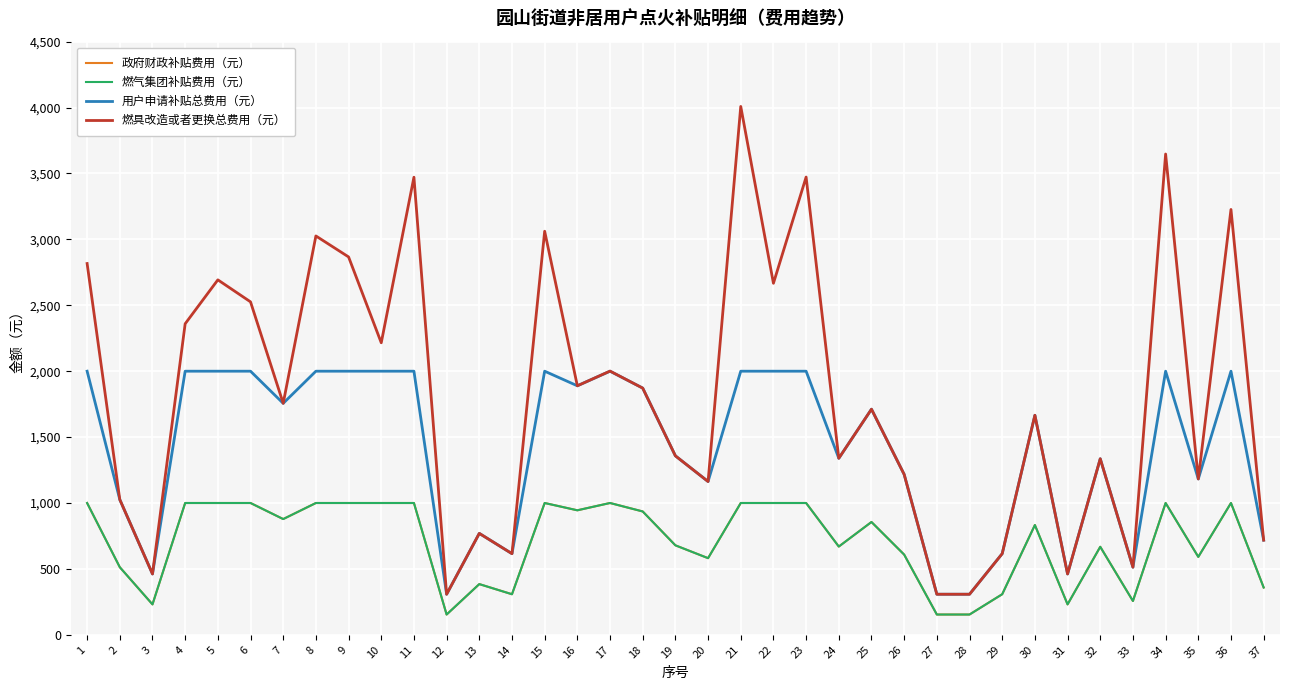

At which category does 燃气集团补贴费用（元） reach its first local peak?

13